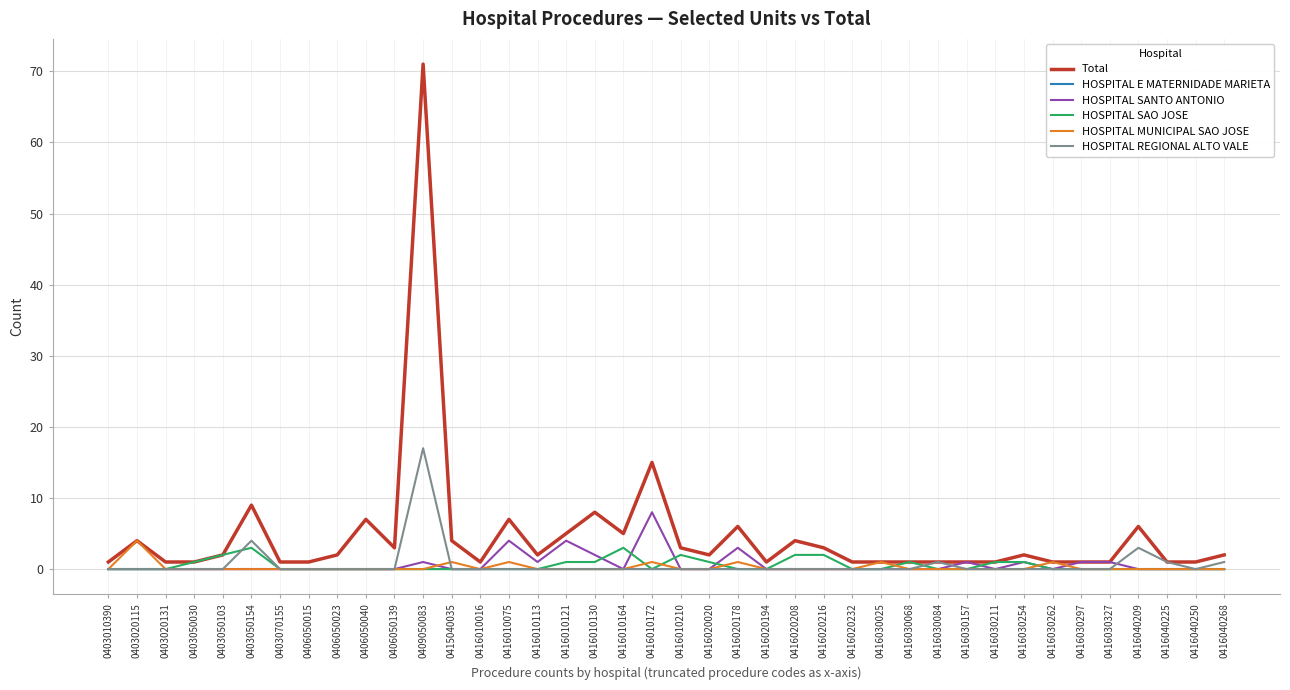

Reading left to right, what are all the values shown in this chart?

Total: 0403010390=1	0403020115=4	0403020131=1	0403050030=1	0403050103=2	0403050154=9	0403070155=1	0406050015=1	0406050023=2	0406050040=7	0406050139=3	0409050083=71	0415040035=4	0416010016=1	0416010075=7	0416010113=2	0416010121=5	0416010130=8	0416010164=5	0416010172=15	0416010210=3	0416020020=2	0416020178=6	0416020194=1	0416020208=4	0416020216=3	0416020232=1	0416030025=1	0416030068=1	0416030084=1	0416030157=1	0416030211=1	0416030254=2	0416030262=1	0416030297=1	0416030327=1	0416040209=6	0416040225=1	0416040250=1	0416040268=2
HOSPITAL E MATERNIDADE MARIETA: 0403010390=0	0403020115=0	0403020131=0	0403050030=0	0403050103=0	0403050154=0	0403070155=0	0406050015=0	0406050023=0	0406050040=0	0406050139=0	0409050083=0	0415040035=0	0416010016=0	0416010075=0	0416010113=0	0416010121=0	0416010130=0	0416010164=0	0416010172=0	0416010210=0	0416020020=0	0416020178=0	0416020194=0	0416020208=0	0416020216=0	0416020232=0	0416030025=0	0416030068=0	0416030084=0	0416030157=0	0416030211=0	0416030254=0	0416030262=0	0416030297=0	0416030327=0	0416040209=0	0416040225=0	0416040250=0	0416040268=0
HOSPITAL SANTO ANTONIO: 0403010390=0	0403020115=0	0403020131=0	0403050030=0	0403050103=0	0403050154=0	0403070155=0	0406050015=0	0406050023=0	0406050040=0	0406050139=0	0409050083=1	0415040035=0	0416010016=0	0416010075=4	0416010113=1	0416010121=4	0416010130=2	0416010164=0	0416010172=8	0416010210=0	0416020020=0	0416020178=3	0416020194=0	0416020208=0	0416020216=0	0416020232=0	0416030025=0	0416030068=0	0416030084=0	0416030157=1	0416030211=0	0416030254=1	0416030262=0	0416030297=1	0416030327=1	0416040209=0	0416040225=0	0416040250=0	0416040268=0
HOSPITAL SAO JOSE: 0403010390=0	0403020115=0	0403020131=0	0403050030=1	0403050103=2	0403050154=3	0403070155=0	0406050015=0	0406050023=0	0406050040=0	0406050139=0	0409050083=0	0415040035=0	0416010016=0	0416010075=0	0416010113=0	0416010121=1	0416010130=1	0416010164=3	0416010172=0	0416010210=2	0416020020=1	0416020178=0	0416020194=0	0416020208=2	0416020216=2	0416020232=0	0416030025=0	0416030068=1	0416030084=0	0416030157=0	0416030211=1	0416030254=1	0416030262=0	0416030297=0	0416030327=0	0416040209=0	0416040225=0	0416040250=0	0416040268=0
HOSPITAL MUNICIPAL SAO JOSE: 0403010390=0	0403020115=4	0403020131=0	0403050030=0	0403050103=0	0403050154=0	0403070155=0	0406050015=0	0406050023=0	0406050040=0	0406050139=0	0409050083=0	0415040035=1	0416010016=0	0416010075=1	0416010113=0	0416010121=0	0416010130=0	0416010164=0	0416010172=1	0416010210=0	0416020020=0	0416020178=1	0416020194=0	0416020208=0	0416020216=0	0416020232=0	0416030025=1	0416030068=0	0416030084=0	0416030157=0	0416030211=0	0416030254=0	0416030262=1	0416030297=0	0416030327=0	0416040209=0	0416040225=0	0416040250=0	0416040268=0
HOSPITAL REGIONAL ALTO VALE: 0403010390=0	0403020115=0	0403020131=0	0403050030=0	0403050103=0	0403050154=4	0403070155=0	0406050015=0	0406050023=0	0406050040=0	0406050139=0	0409050083=17	0415040035=0	0416010016=0	0416010075=0	0416010113=0	0416010121=0	0416010130=0	0416010164=0	0416010172=0	0416010210=0	0416020020=0	0416020178=0	0416020194=0	0416020208=0	0416020216=0	0416020232=0	0416030025=0	0416030068=0	0416030084=1	0416030157=0	0416030211=0	0416030254=0	0416030262=0	0416030297=0	0416030327=0	0416040209=3	0416040225=1	0416040250=0	0416040268=1